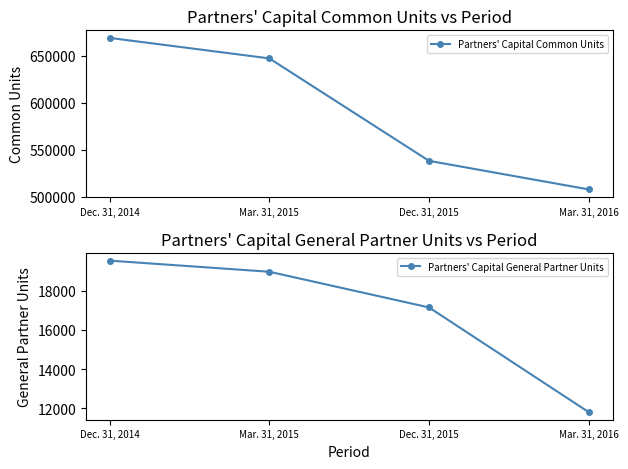

Where is Partners' Capital General Partner Units nearest to the value 15672?

Dec. 31, 2015